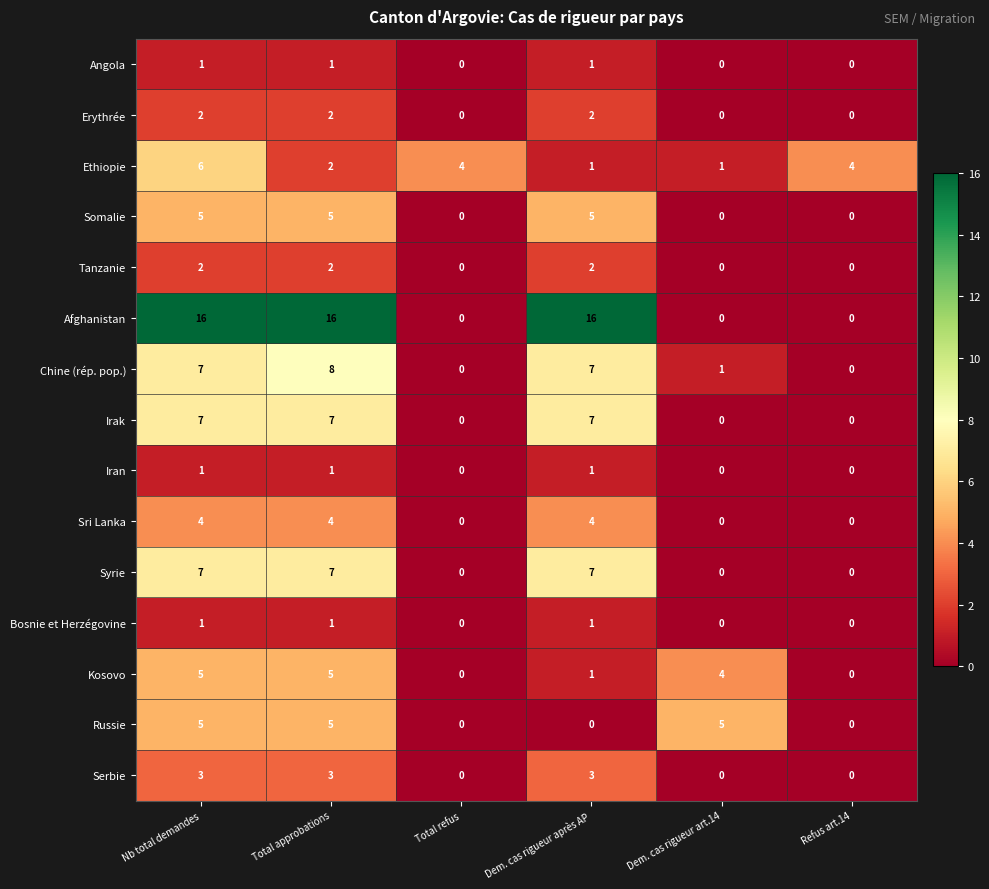

Which series has the largest total across all categories?

Afghanistan